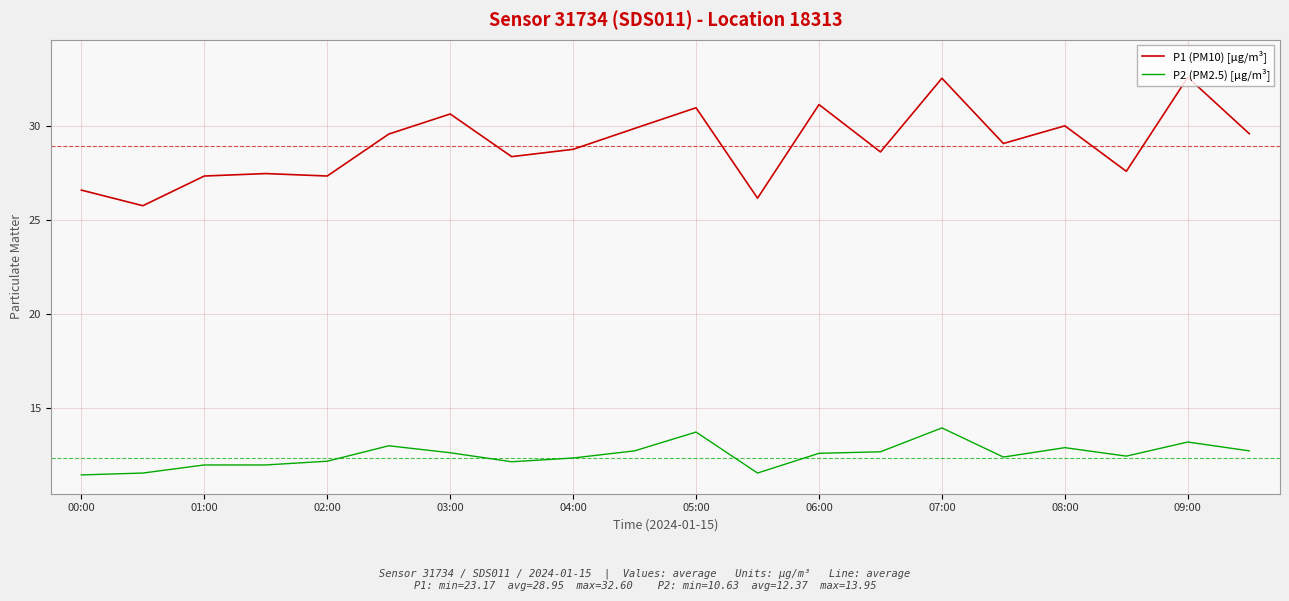

Which series has the largest total across all categories?

P1 (PM10) [µg/m³]